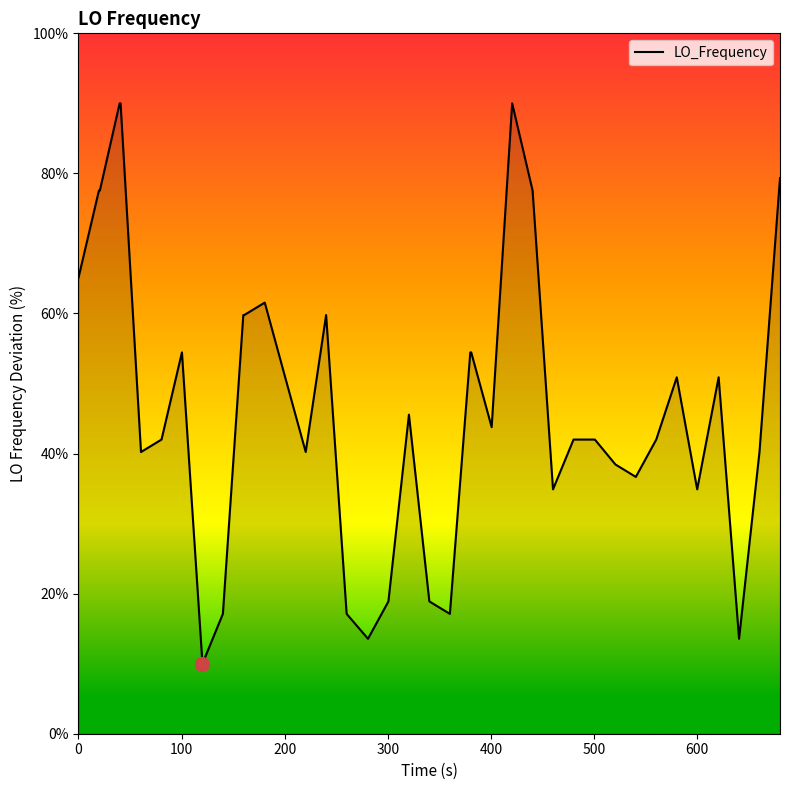

Reading left to right, transcribe all the data shown in this chart.

65.1	77.6	77.6	90.0	90.0	40.2	42.0	54.4	10.0	17.1	59.8	59.8	61.6	50.9	40.2	59.8	17.1	13.6	18.9	45.6	18.9	17.1	54.4	54.4	43.8	90.0	77.6	34.9	42.0	42.0	42.0	38.4	36.7	42.0	50.9	34.9	50.9	13.6	40.2	79.3